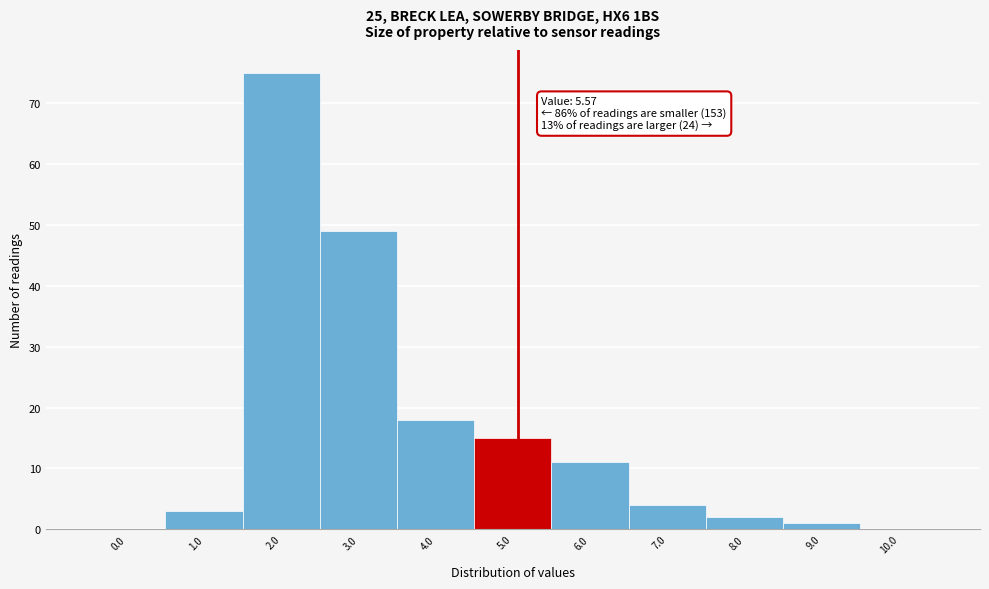

Reading left to right, what are all the values shown in this chart?

0.0=0	1.0=3	2.0=75	3.0=49	4.0=18	5.0=15	6.0=11	7.0=4	8.0=2	9.0=1	10.0=0